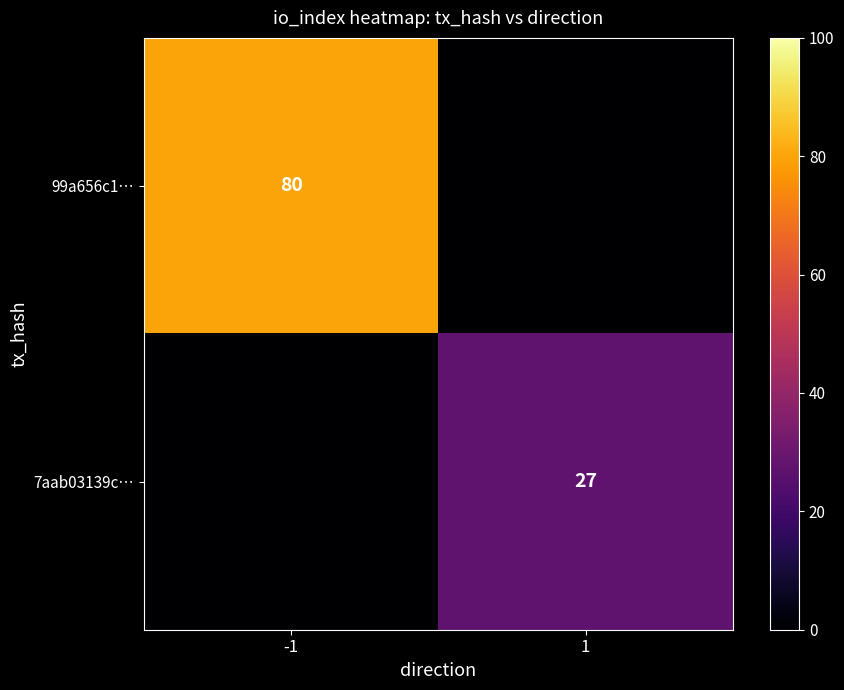

The value of 99a656c1… at -1 is 133. True or false?

False